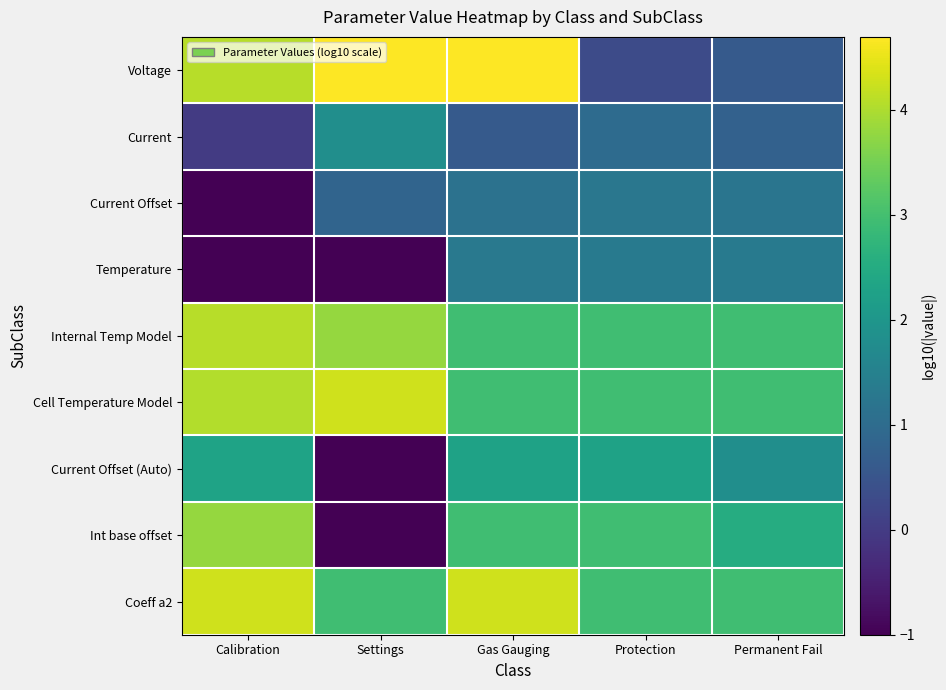

Which series has the largest total across all categories?

Coeff a2